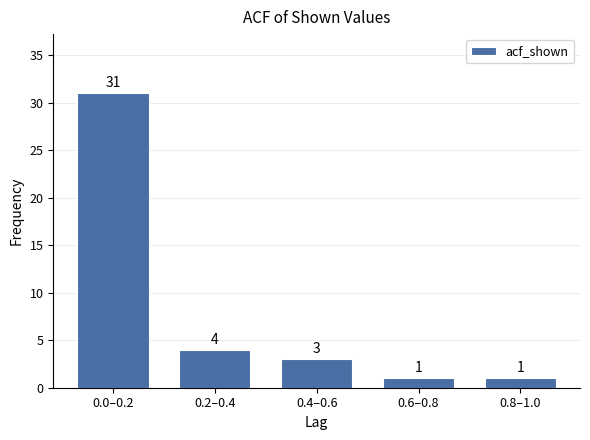

Reading right to left, extract all data points from this chart.

0.8–1.0=1	0.6–0.8=1	0.4–0.6=3	0.2–0.4=4	0.0–0.2=31